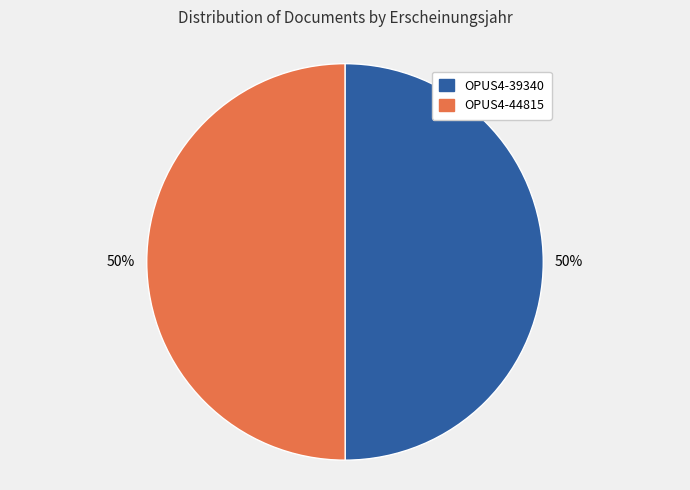

True or false: OPUS4-44815 accounts for 39% of the total.

False